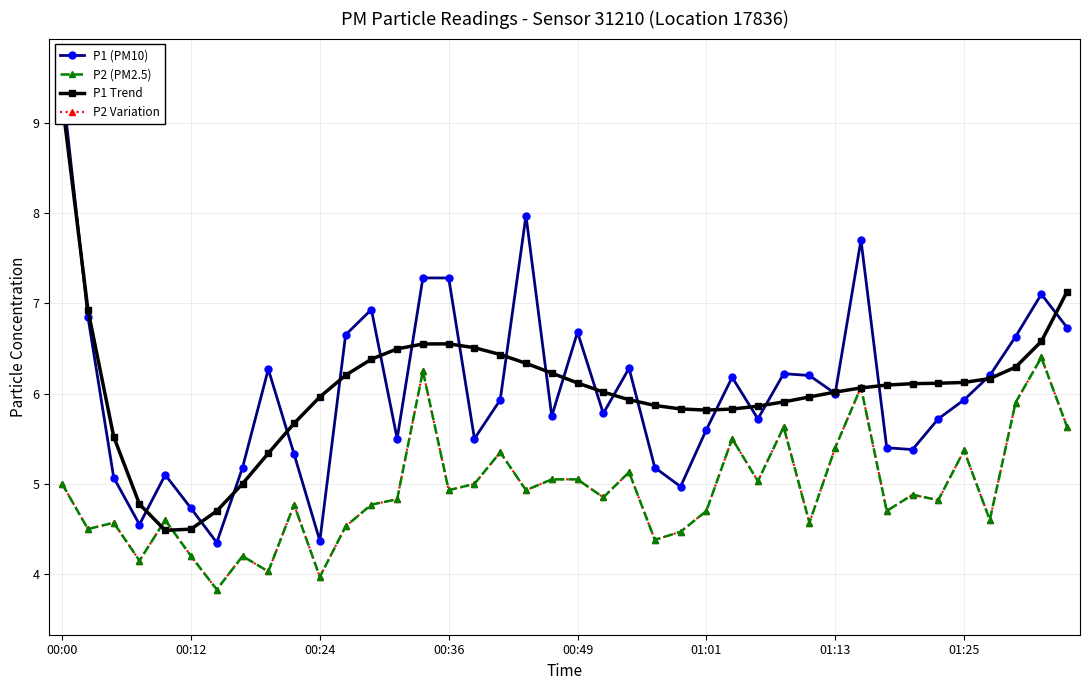

What is the sum of the P1 Trend values at 00:24 and 00:36?

12.5